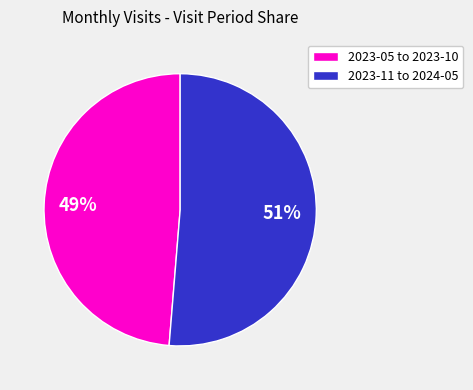

Is it true that 2023-05 to 2023-10 is 49% of the pie?

True